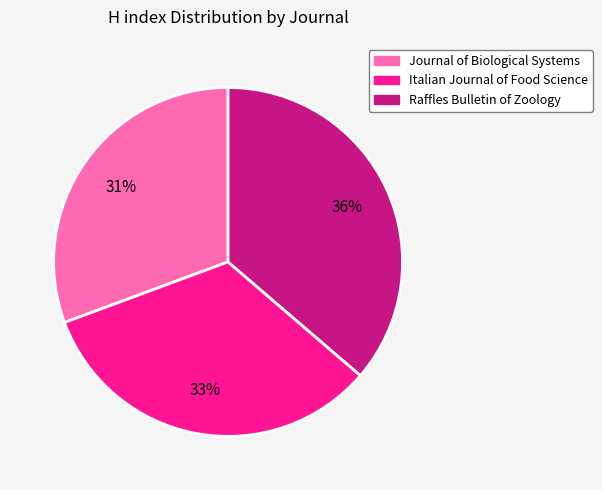

How many segments does this pie chart have?

3